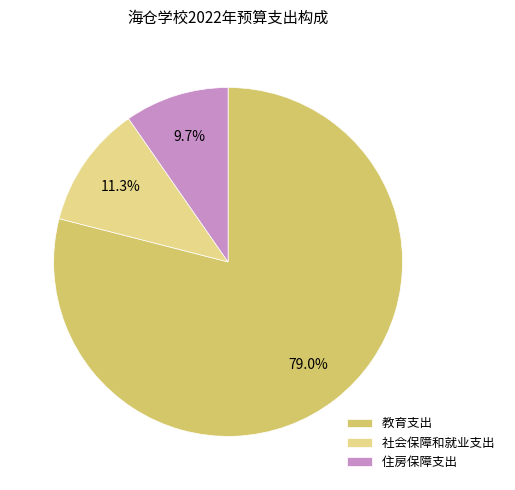

Is the sum of 社会保障和就业支出 and 住房保障支出 greater than half?

No